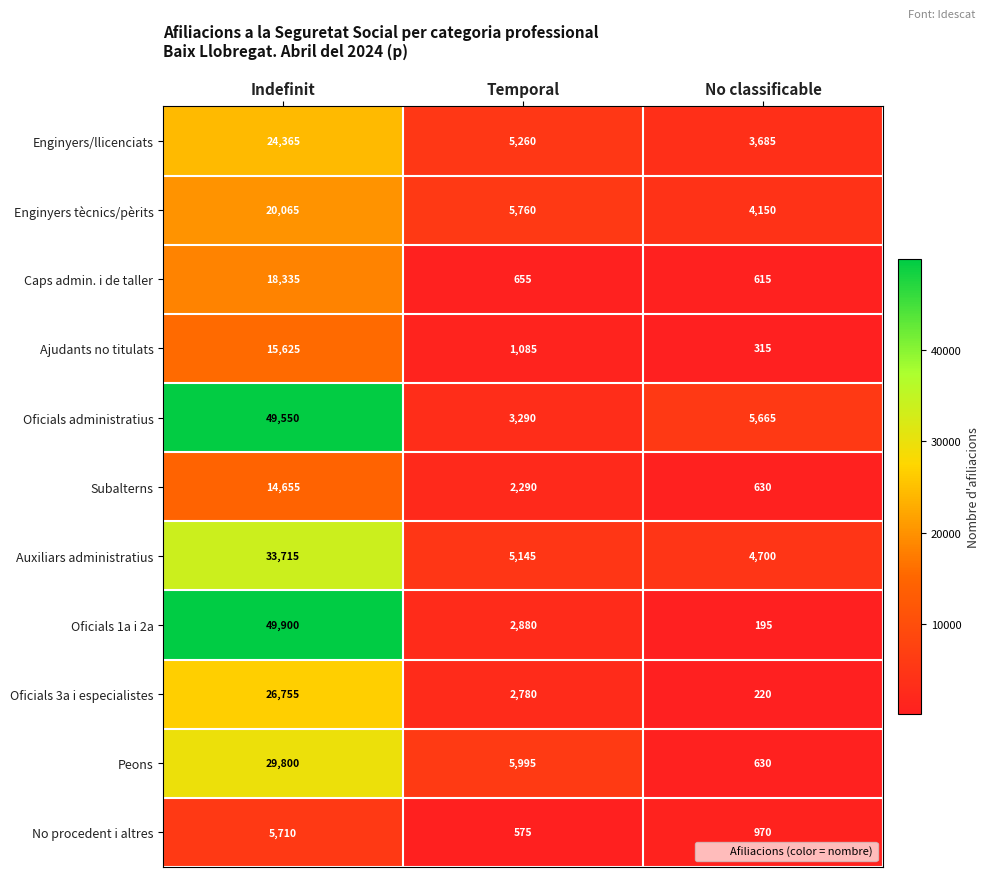

How many values in the No procedent i altres series are below 970?

1